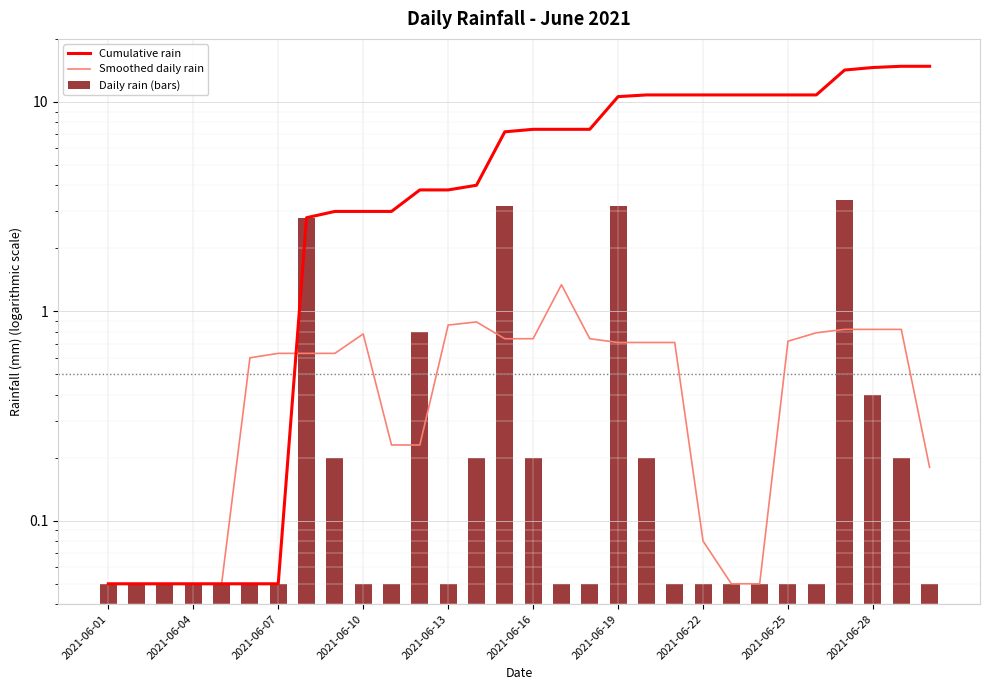

Reading left to right, what are all the values shown in this chart?

Cumulative rain: 0.1	0.1	0.1	0.1	0.1	0.1	0.1	2.8	3.0	3.0	3.0	3.8	3.8	4.0	7.2	7.4	7.4	7.4	10.6	10.8	10.8	10.8	10.8	10.8	10.8	10.8	14.2	14.6	14.8	14.8
Smoothed daily rain: 0.1	0.1	0.1	0.1	0.1	0.6	0.6	0.6	0.6	0.8	0.2	0.2	0.9	0.9	0.7	0.7	1.3	0.7	0.7	0.7	0.7	0.1	0.1	0.1	0.7	0.8	0.8	0.8	0.8	0.2
Daily rain (bars): 0.1	0.1	0.1	0.1	0.1	0.1	0.1	2.8	0.2	0.1	0.1	0.8	0.1	0.2	3.2	0.2	0.1	0.1	3.2	0.2	0.1	0.1	0.1	0.1	0.1	0.1	3.4	0.4	0.2	0.1